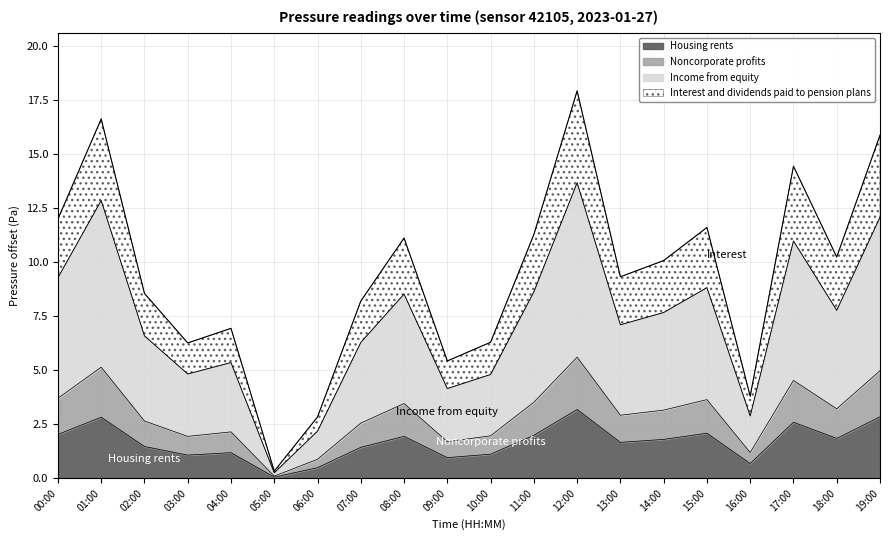

At which category does Income from equity reach its first local valley?

03:00